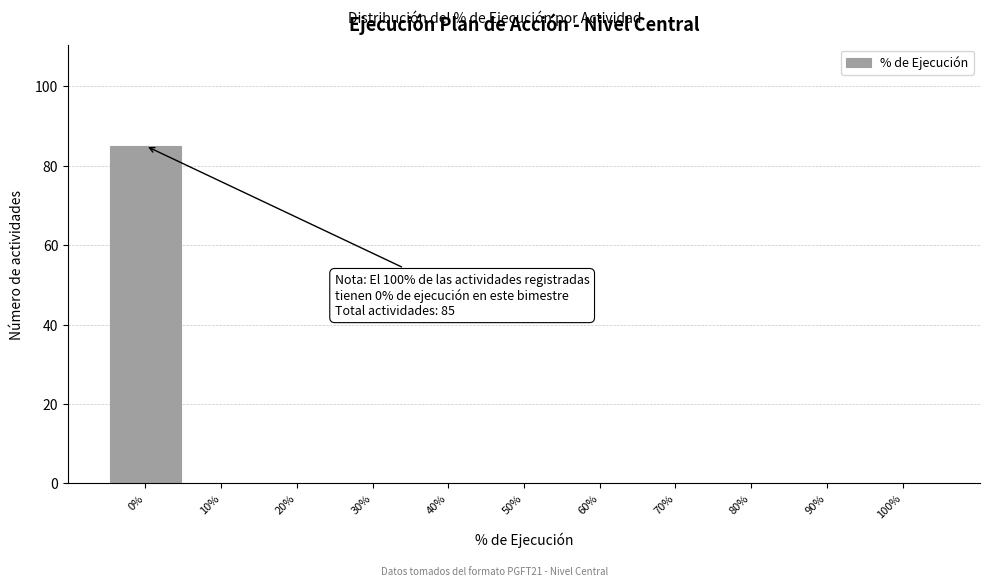

Reading left to right, what are all the values shown in this chart?

0%=85	10%=0	20%=0	30%=0	40%=0	50%=0	60%=0	70%=0	80%=0	90%=0	100%=0